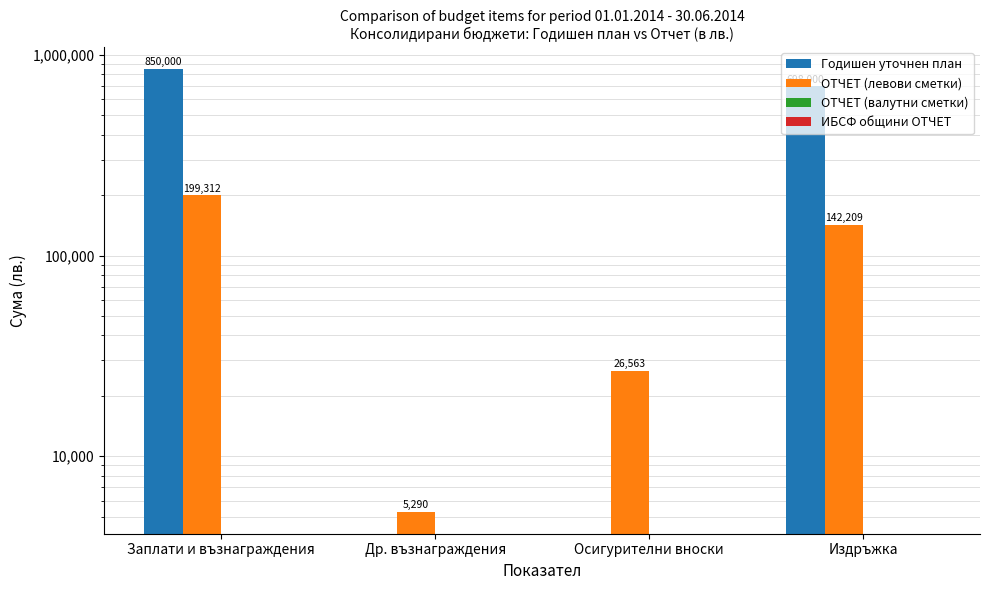

Which series has the largest total across all categories?

Годишен уточнен план